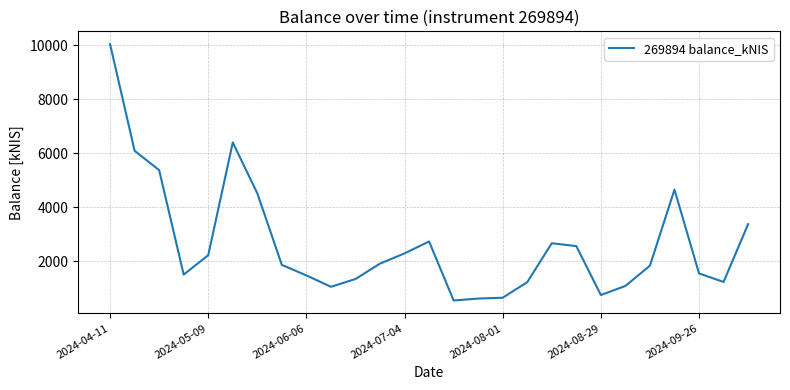

What is the difference between the maximum and minimum values?

9488.0